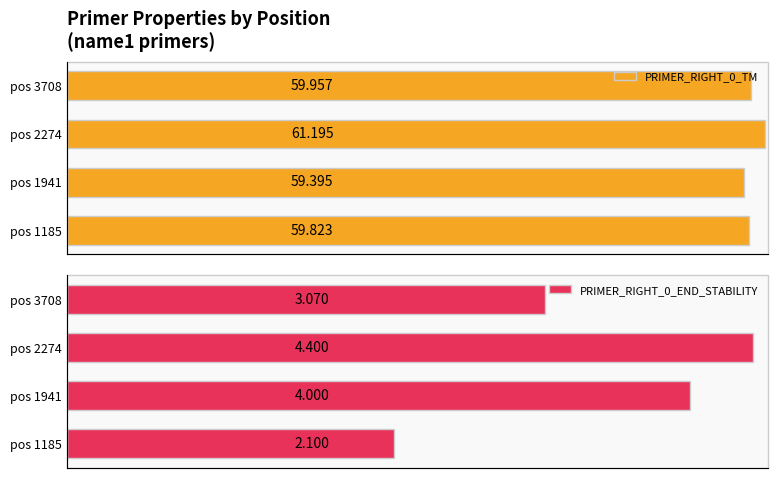

What are all the series names shown in the legend?

PRIMER_RIGHT_0_TM, PRIMER_RIGHT_0_END_STABILITY